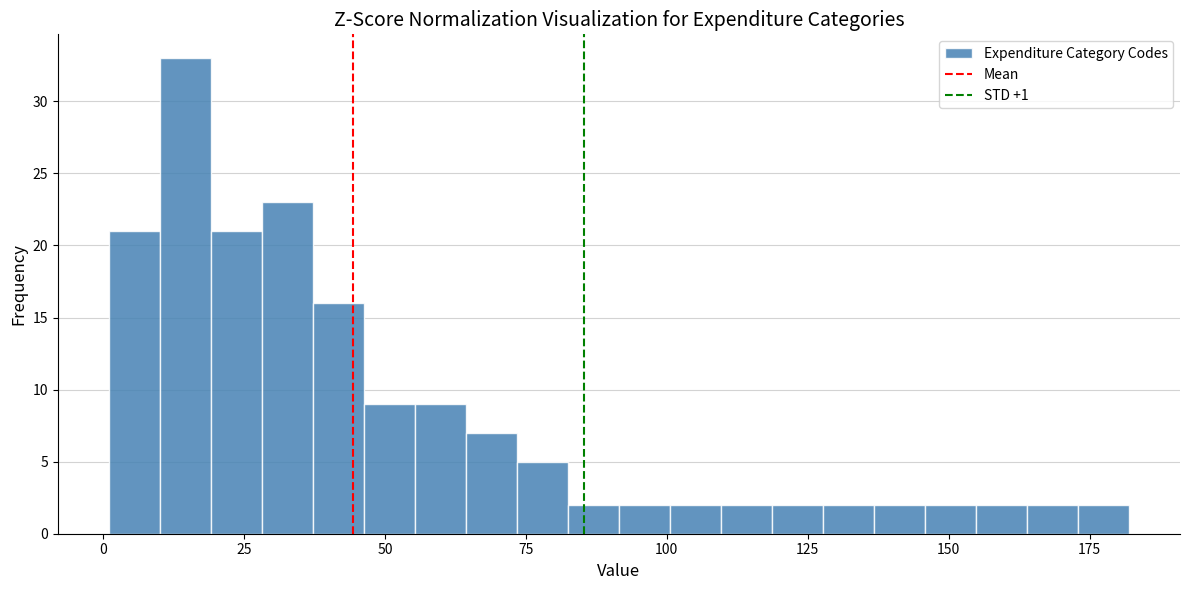

Around what value on the x-axis is the tallest bar? Give the approximate position of its centre, as read against the axis.

15